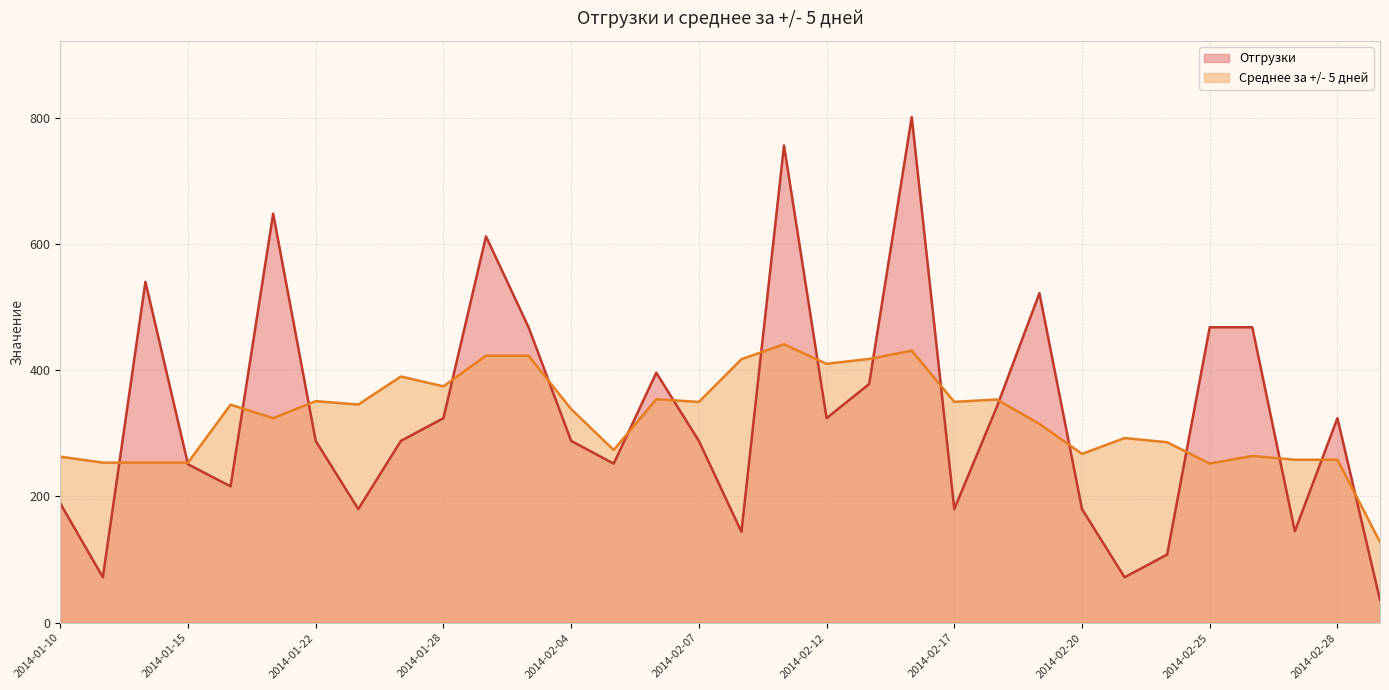

List the series in order of their peak value, lowest first.

Среднее за +/- 5 дней, Отгрузки